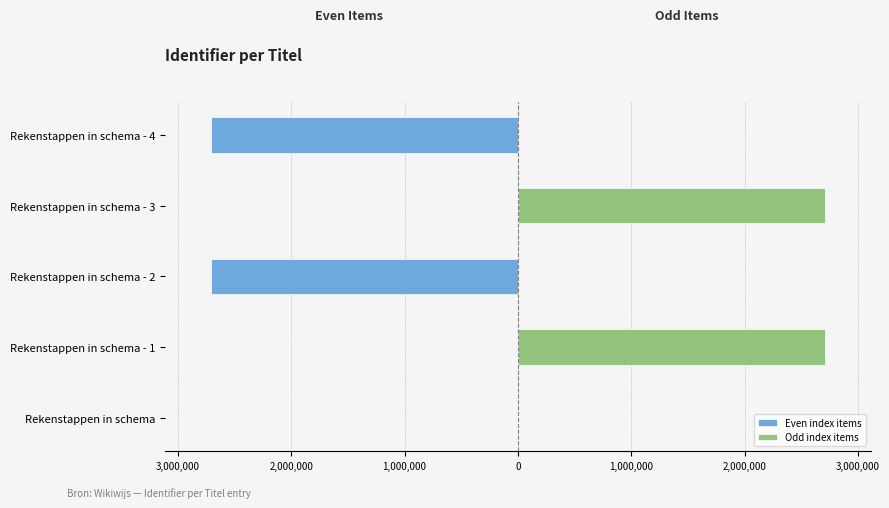

Is it true that Even index items equals -2705896 at Rekenstappen in schema - 4?

True